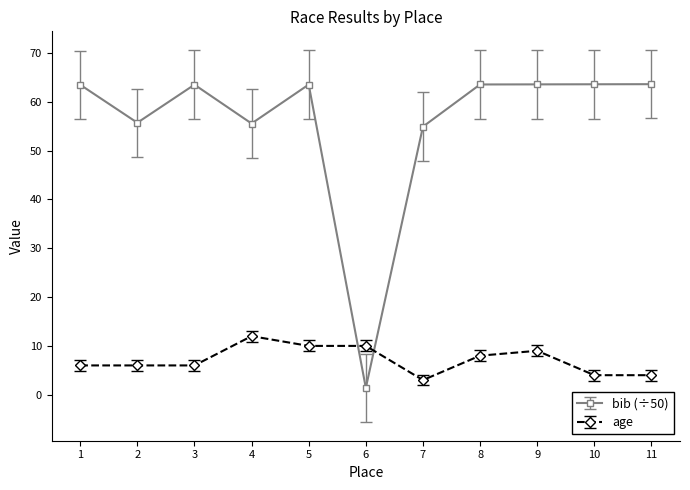

True or false: age has a value of 13.1 at 9.

False